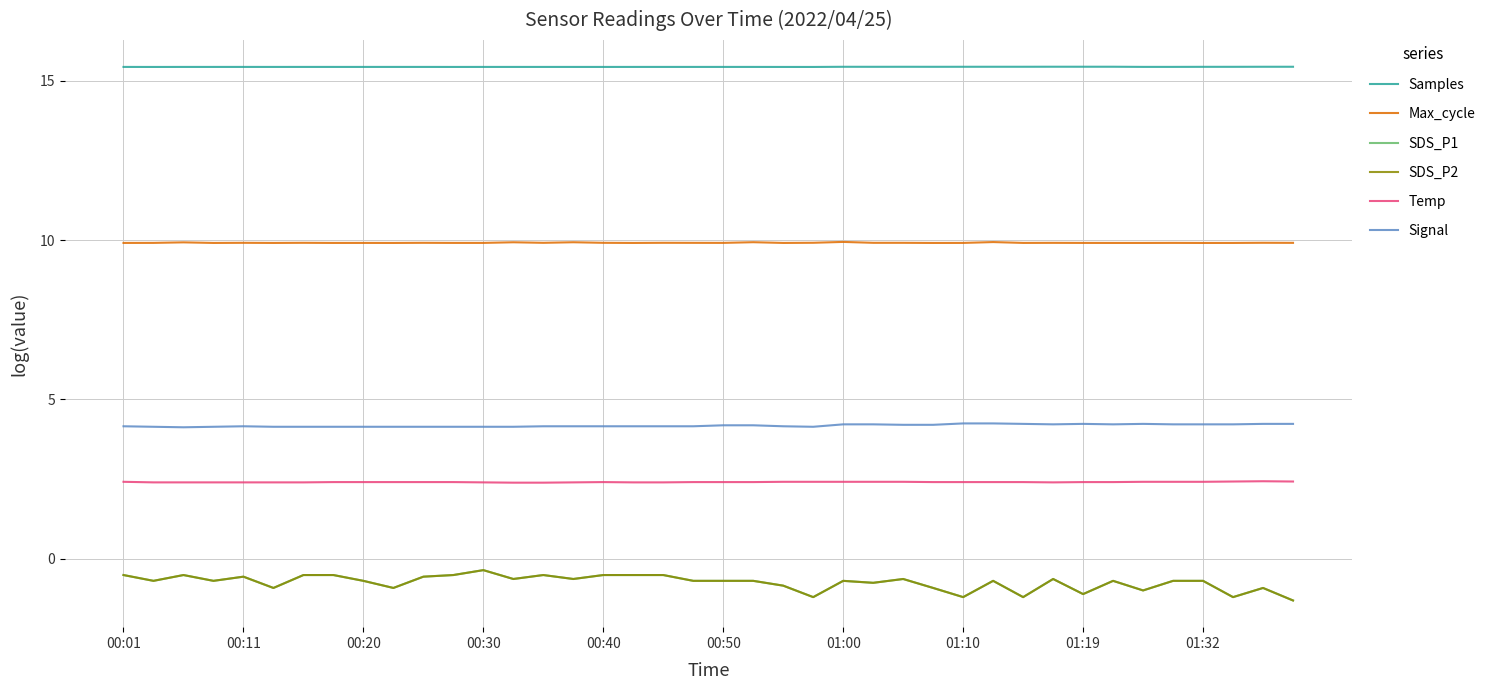

Count the Temp values in the range 2 to 3.

40